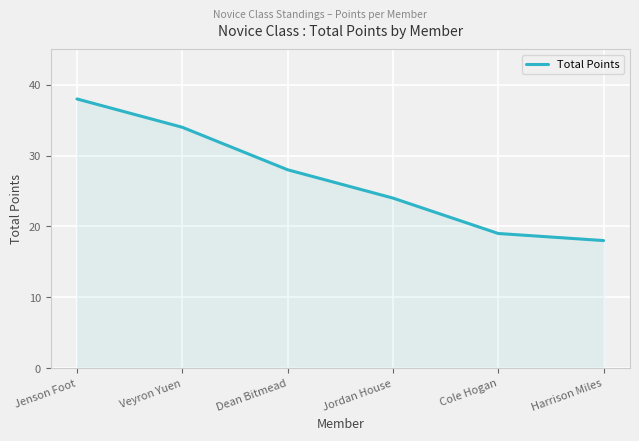

How many values are below 28?

3